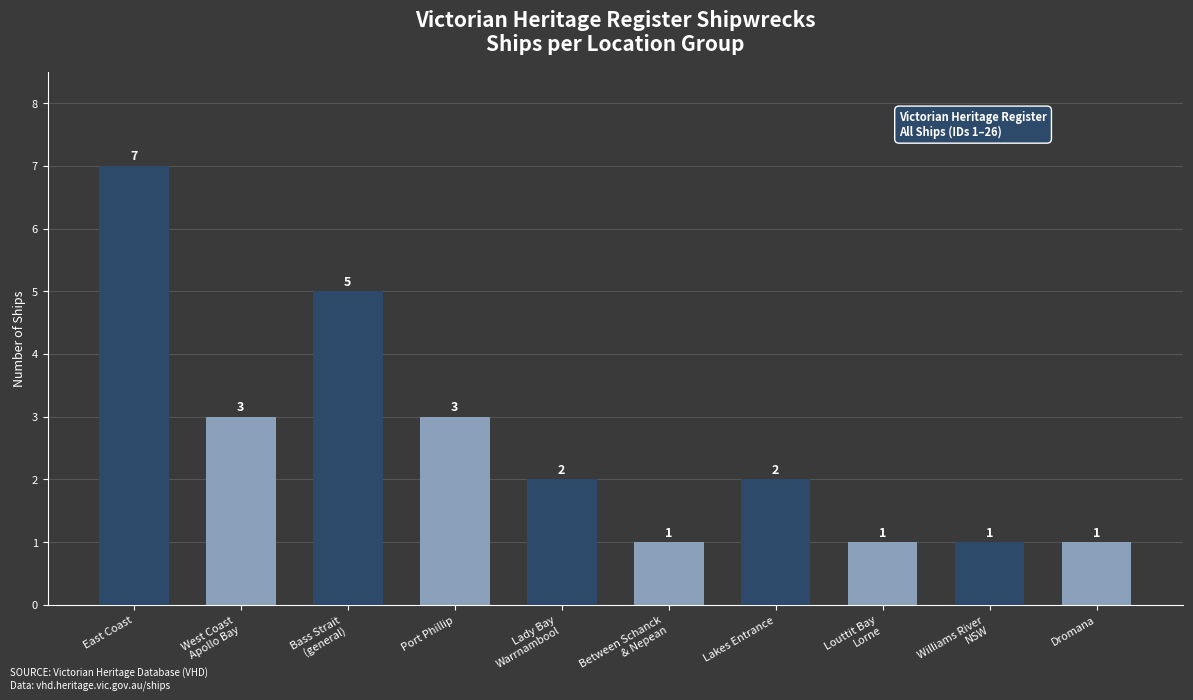

What is the sum of the values at Williams River
NSW and Between Schanck
& Nepean?

2